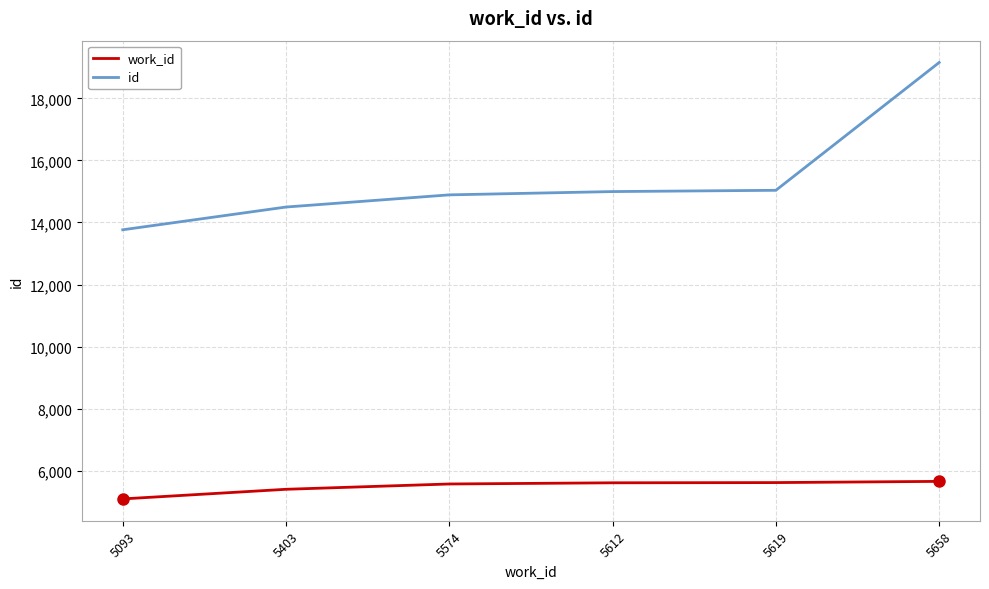

What is the greatest value displayed?

19154